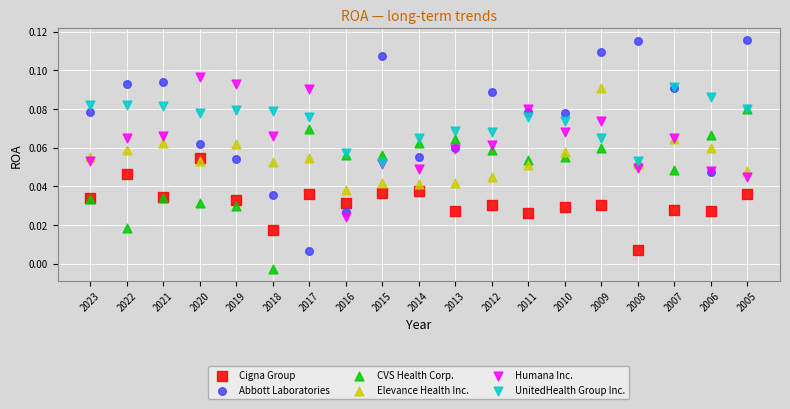

What are all the series names shown in the legend?

Cigna Group, Abbott Laboratories, CVS Health Corp., Elevance Health Inc., Humana Inc., UnitedHealth Group Inc.